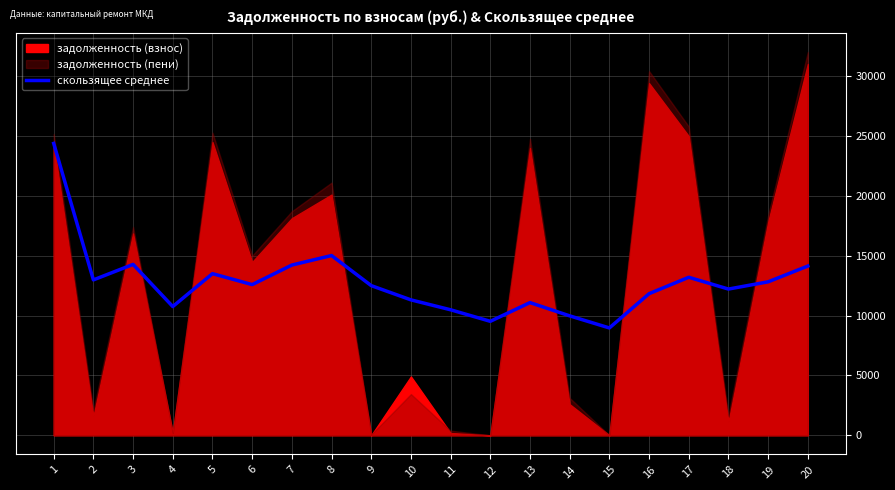

Count the number of values greater than 12581.

10